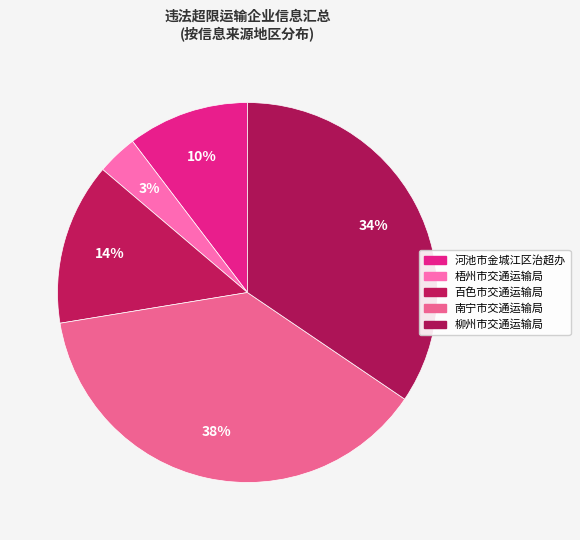

How many slices are in this pie chart?

5